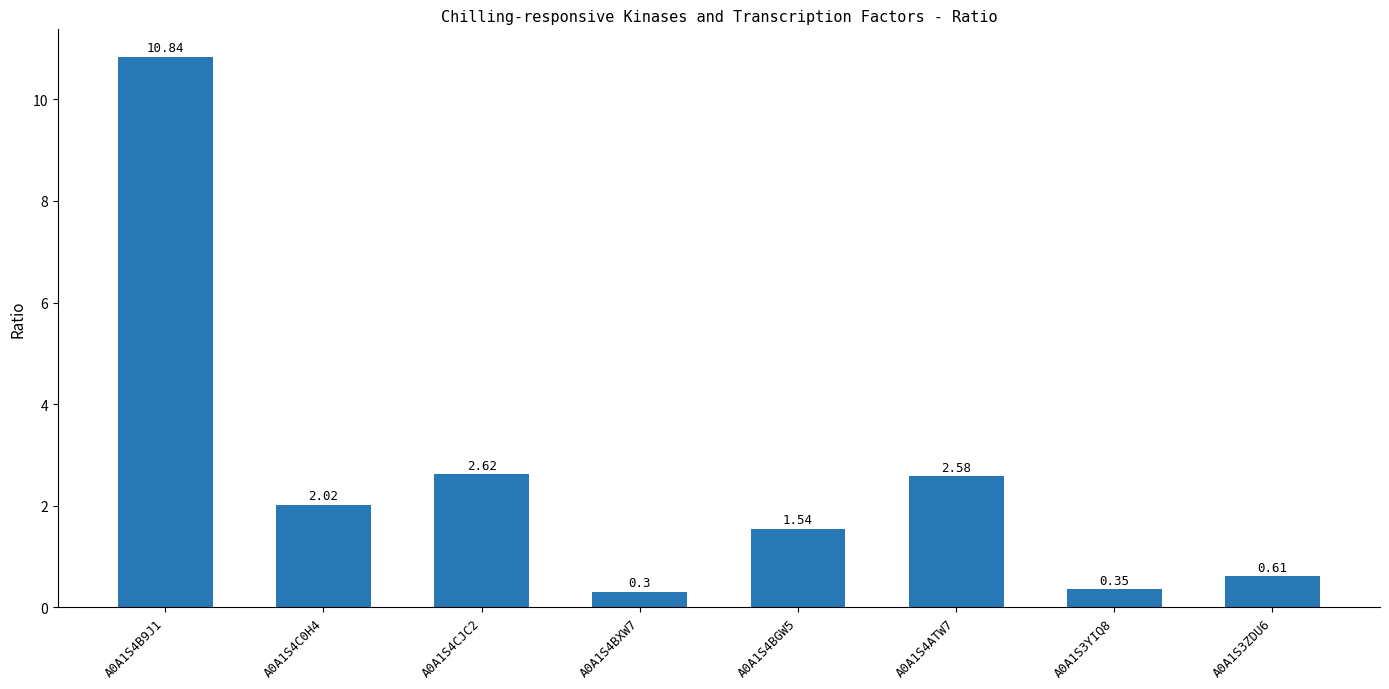

How many categories are shown in the chart?

8